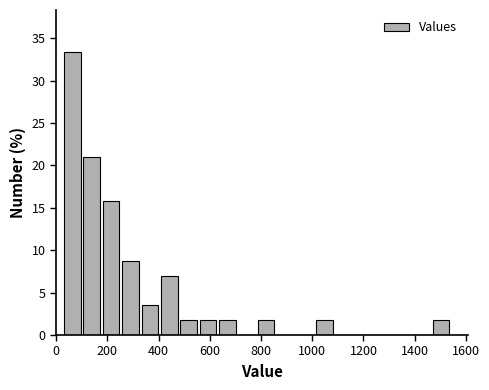

Read against the x-axis, roughly where is the centre of the tallest bar?

60